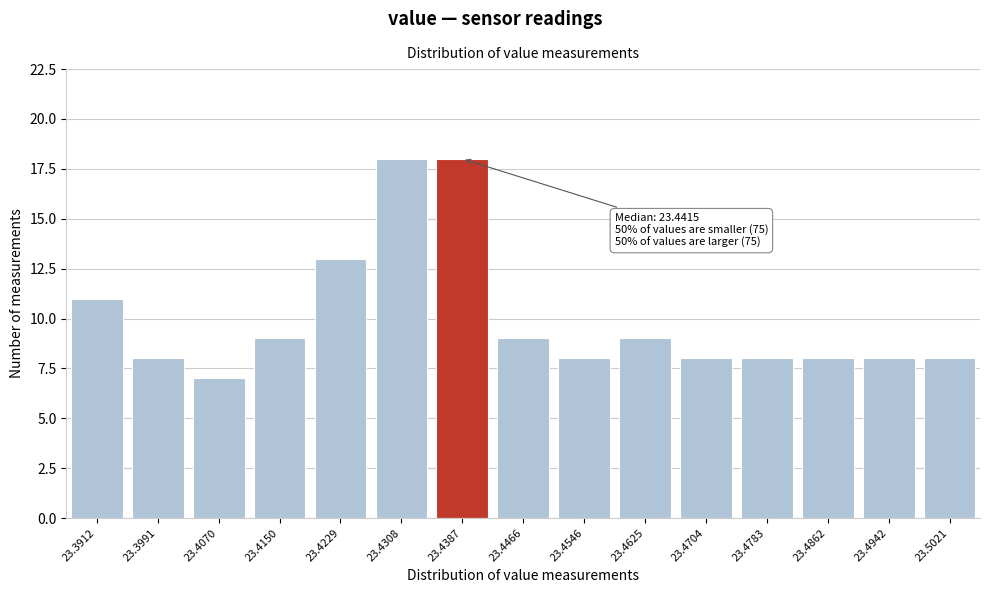

Reading left to right, what are all the values shown in this chart?

23.3912=11	23.3991=8	23.4070=7	23.4150=9	23.4229=13	23.4308=18	23.4387=18	23.4466=9	23.4546=8	23.4625=9	23.4704=8	23.4783=8	23.4862=8	23.4942=8	23.5021=8